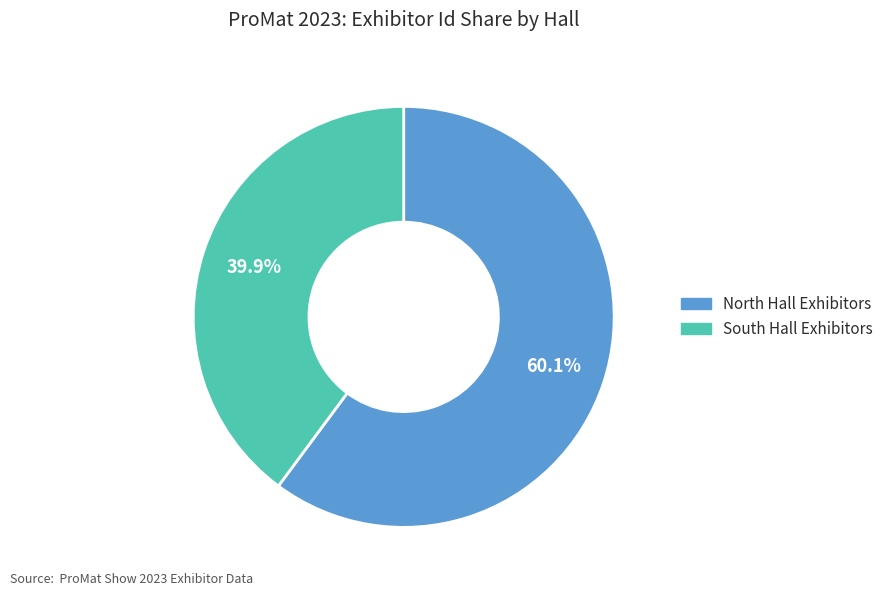

What percentage do South Hall Exhibitors and North Hall Exhibitors together represent?

100.0%